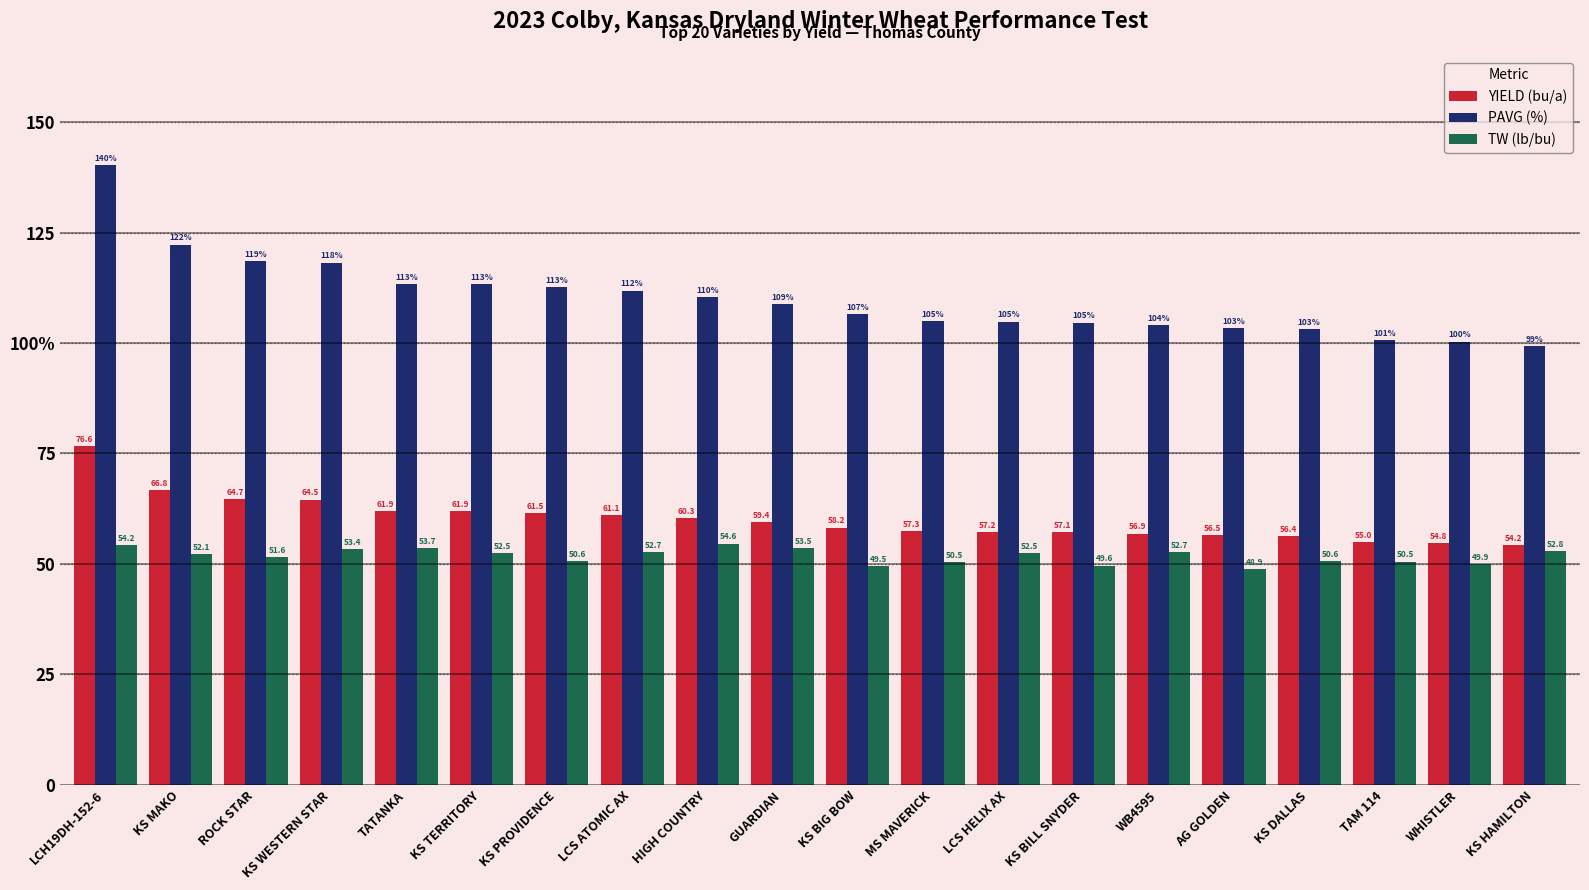

Reading right to left, what are all the values shown in this chart?

YIELD (bu/a): 54.2	54.8	55.0	56.4	56.5	56.9	57.1	57.2	57.3	58.2	59.4	60.3	61.1	61.5	61.9	61.9	64.5	64.7	66.8	76.6
PAVG (%): 99.2	100.3	100.7	103.2	103.4	104.1	104.6	104.8	105.0	106.6	108.8	110.5	111.8	112.6	113.3	113.4	118.2	118.5	122.3	140.3
TW (lb/bu): 52.8	49.9	50.5	50.6	48.9	52.7	49.6	52.5	50.5	49.5	53.5	54.6	52.7	50.6	52.5	53.7	53.4	51.6	52.1	54.2